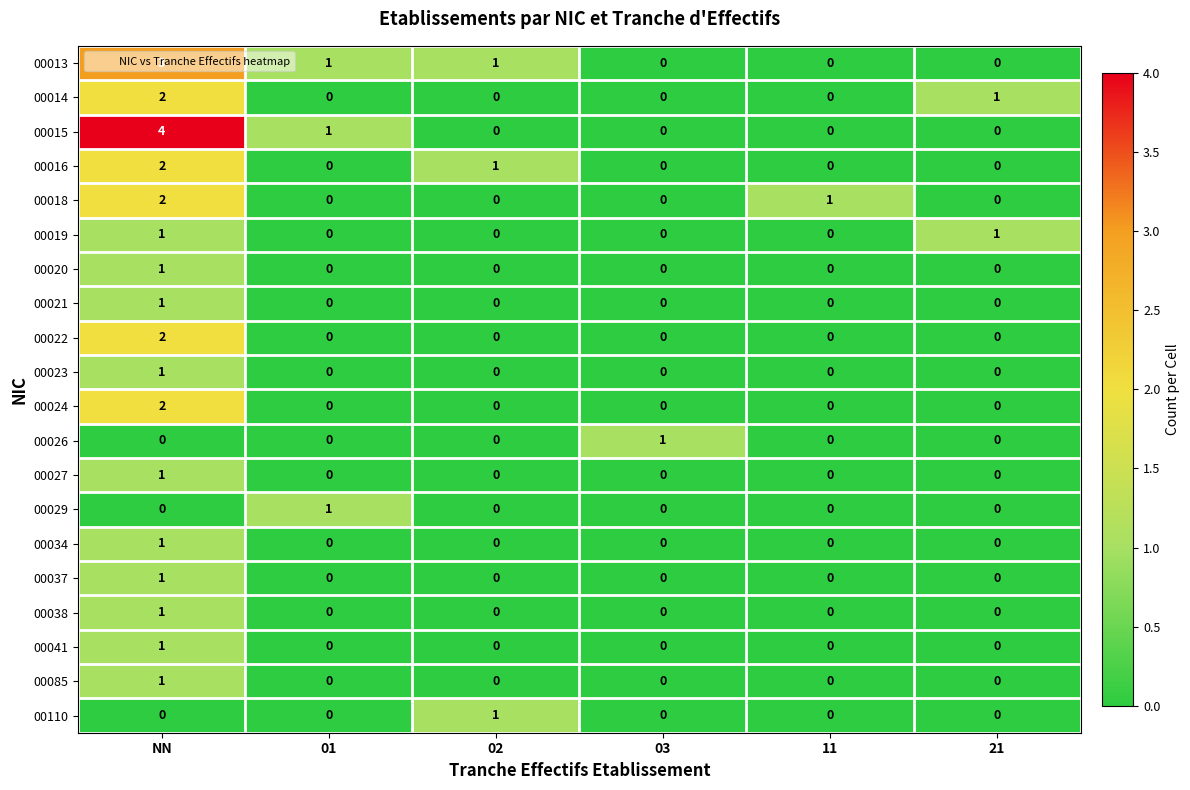

What is the maximum value shown in the chart?

4